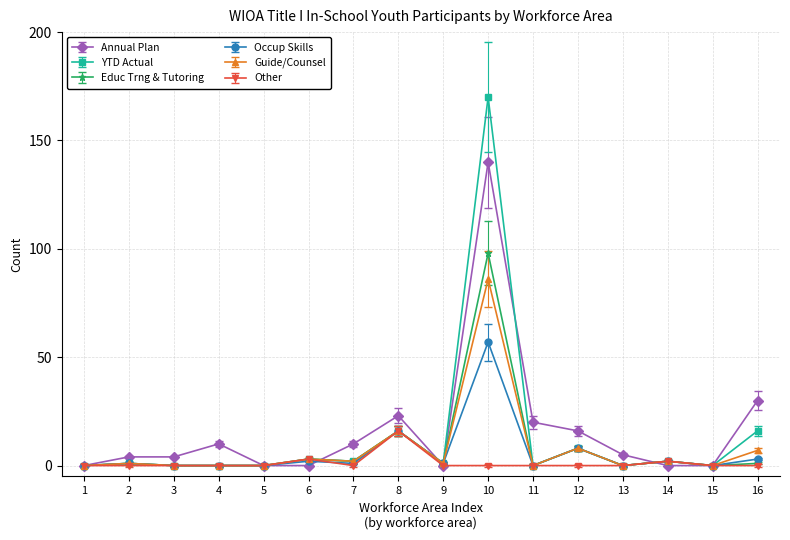

Is it true that YTD Actual equals 28 at 16?

False